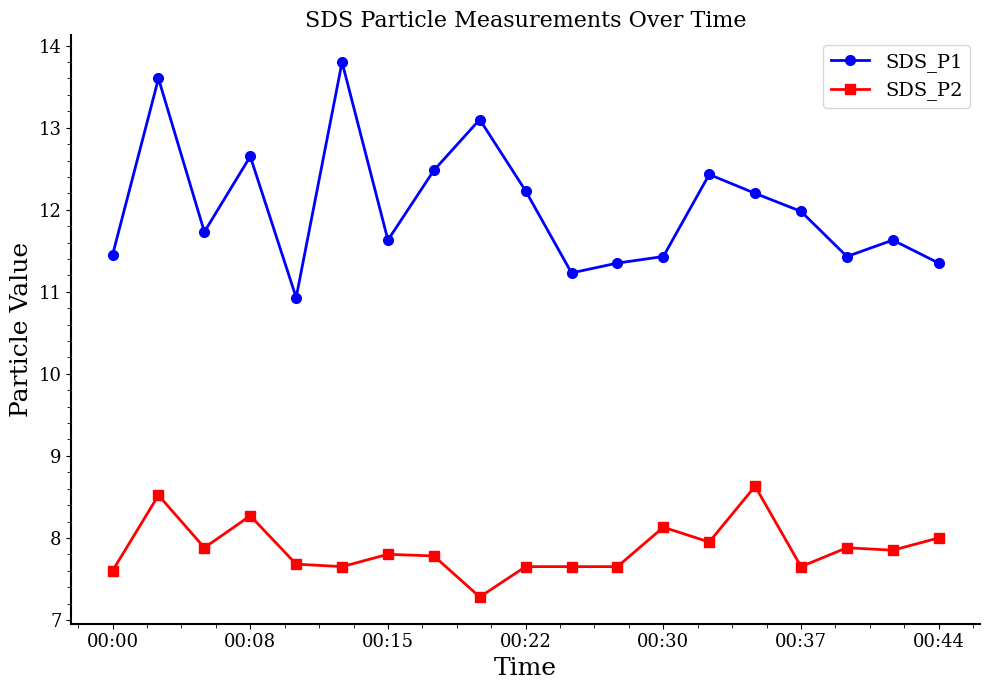

How many lines are shown in the chart?

2